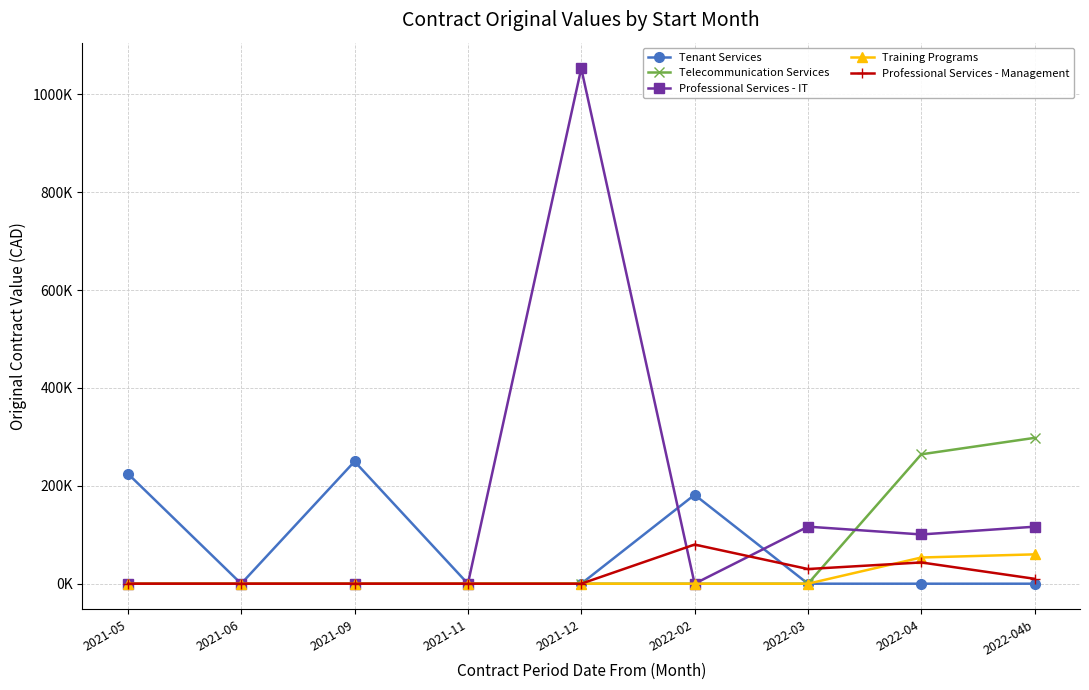

List the series in order of their peak value, highest first.

Professional Services - IT, Telecommunication Services, Tenant Services, Professional Services - Management, Training Programs